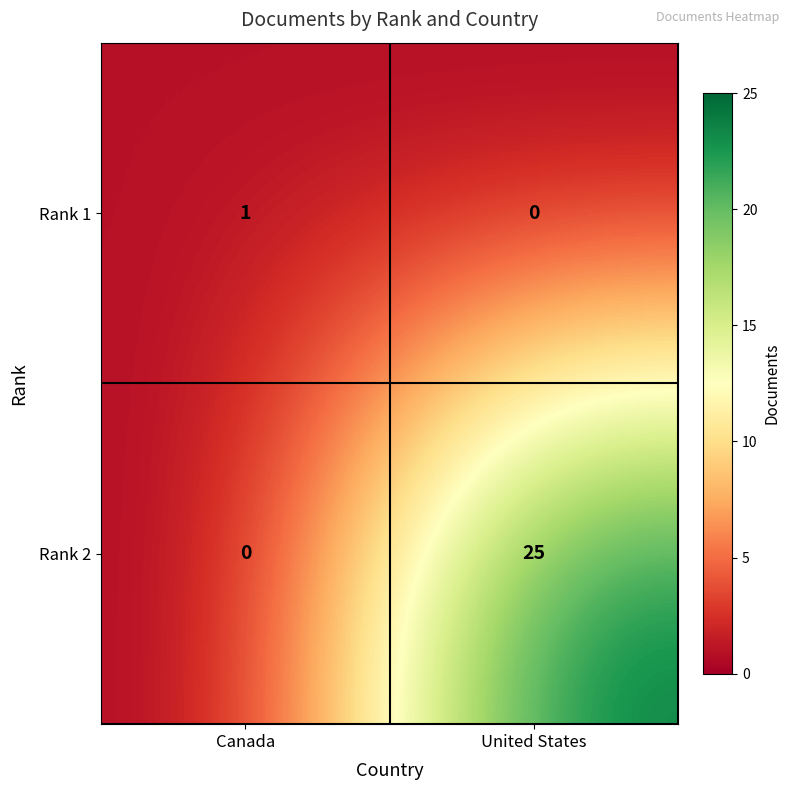

At which label does Rank 2 reach its peak?

United States